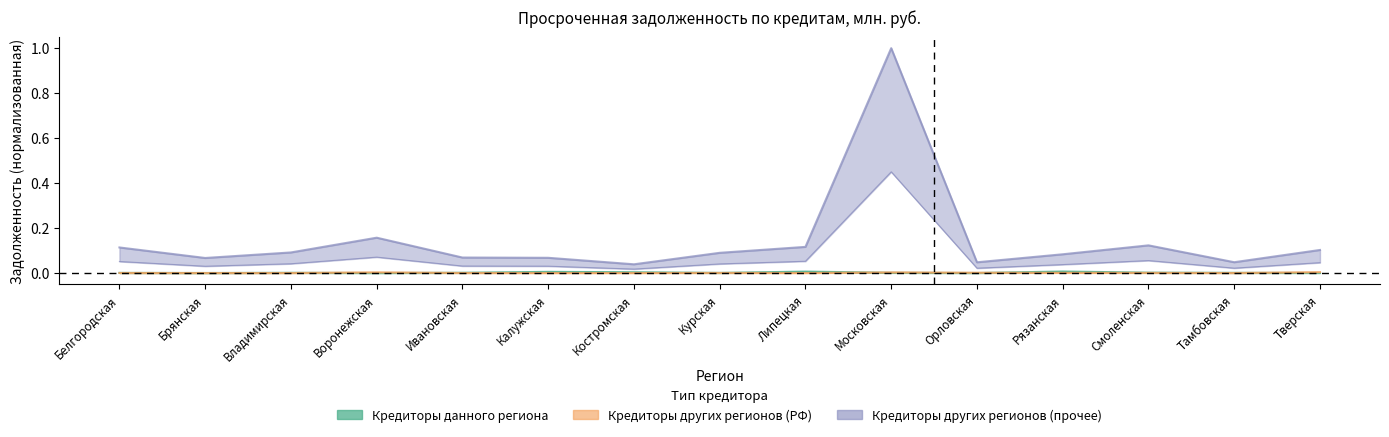

In Кредитными организациями других регионов (прочее), how many points are lower than both neighbors (excluding endpoints)?

4